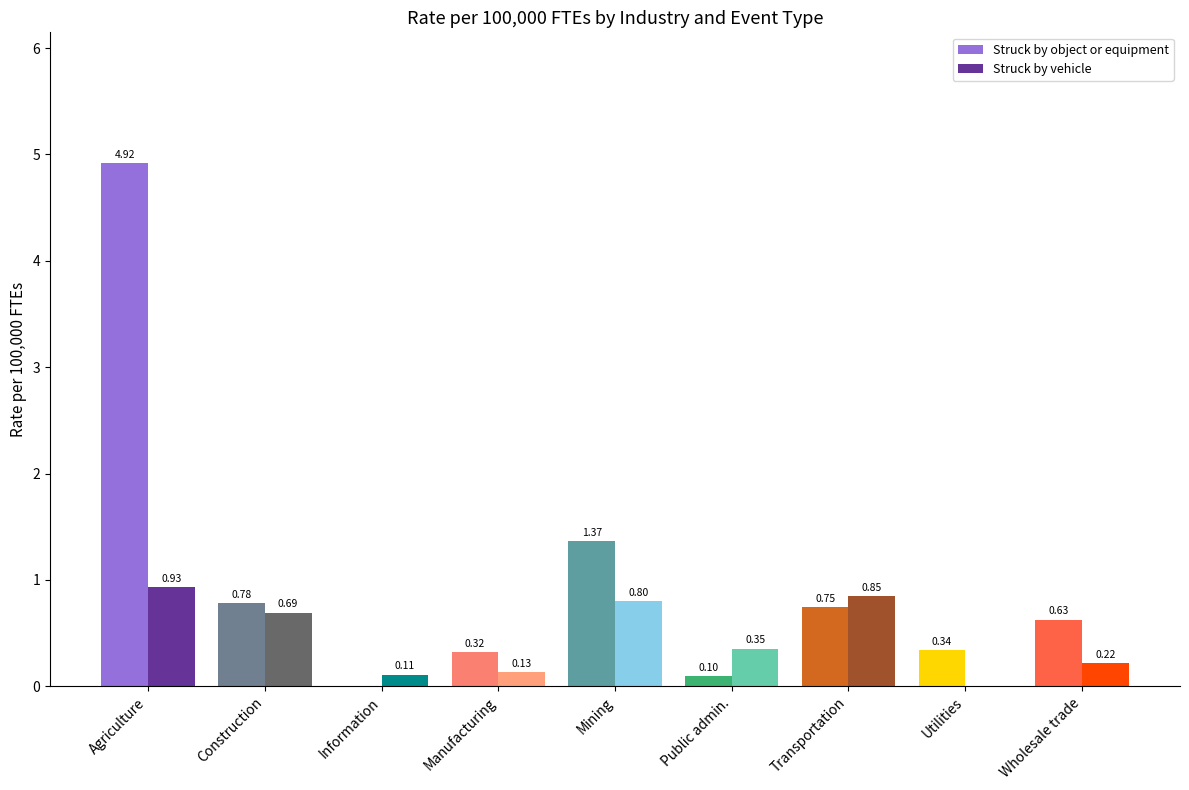

At which category does the chart reach its peak across all series?

Agriculture